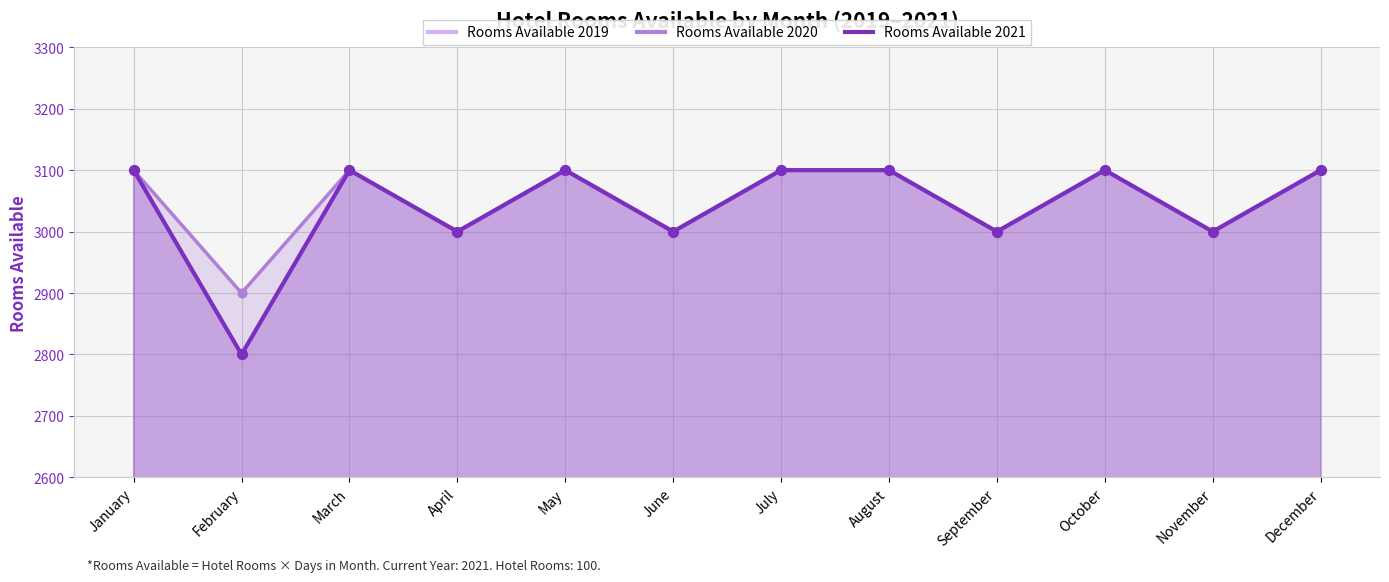

What are all the series names shown in the legend?

Rooms Available 2019, Rooms Available 2020, Rooms Available 2021